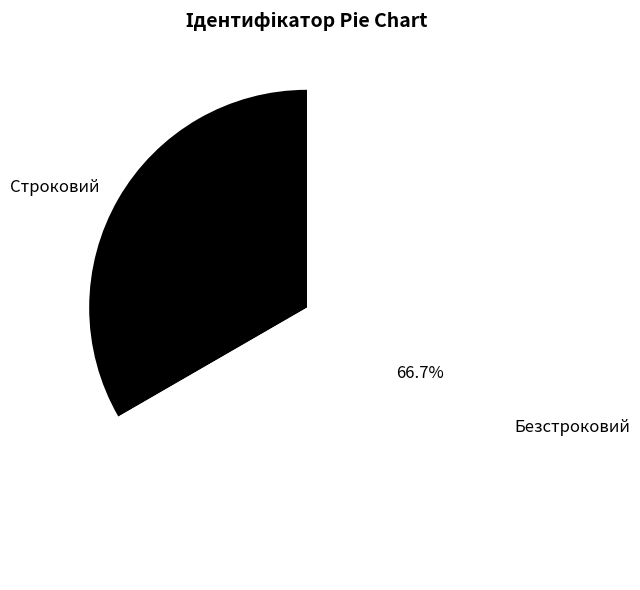

Count the number of slices in the pie.

2